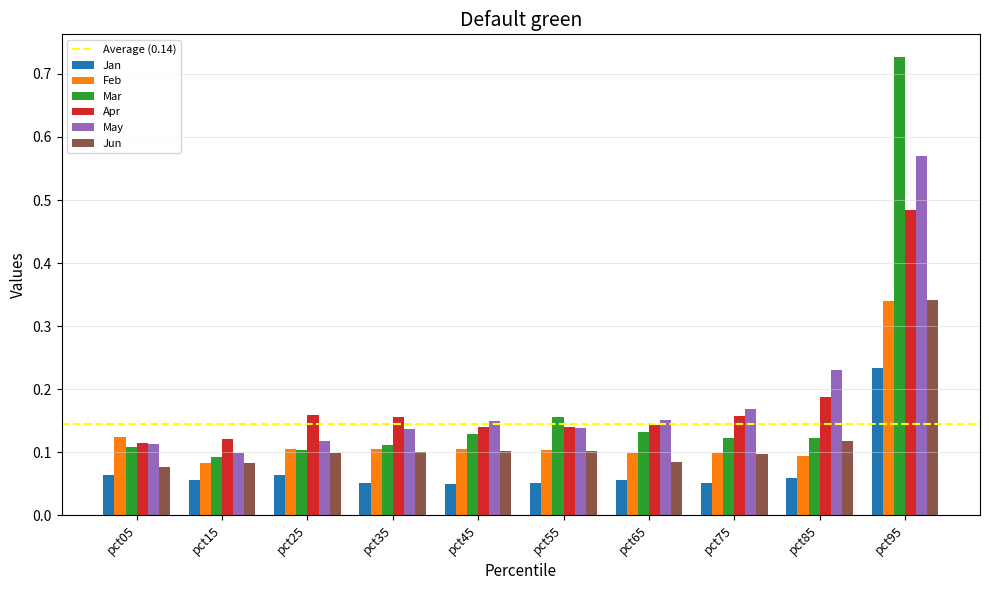

True or false: May has a value of 0.1 at pct35.

True